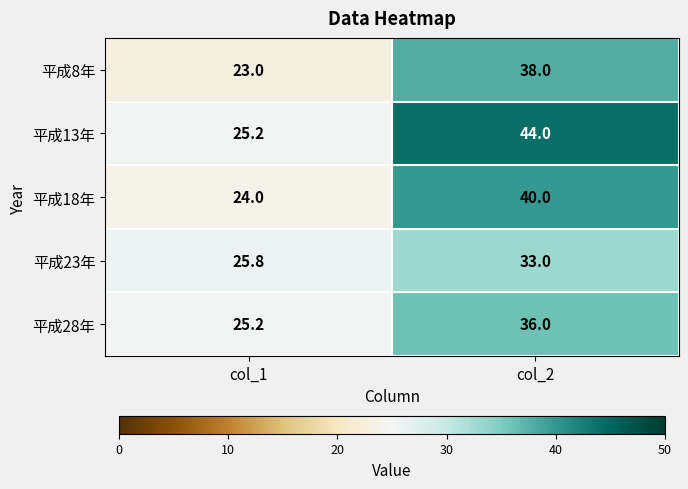

What is the minimum value for 平成8年?

23.0